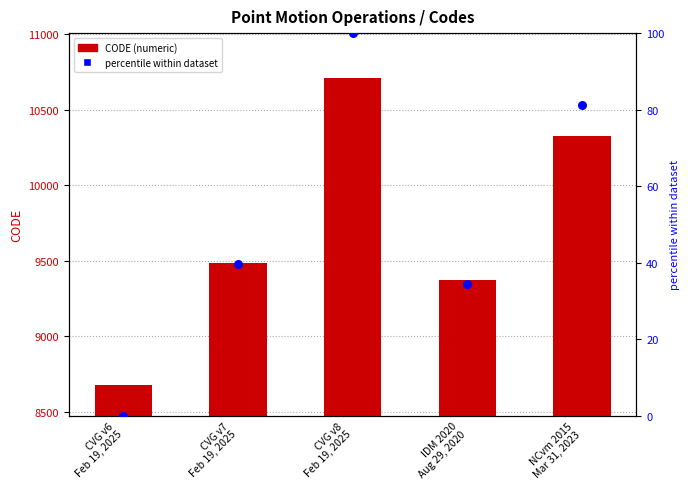

Which series has the largest Y range (max minus min)?

CODE